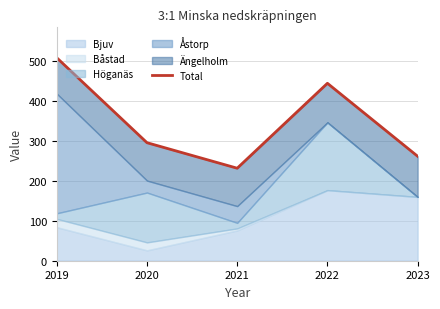

What is the average value?

349